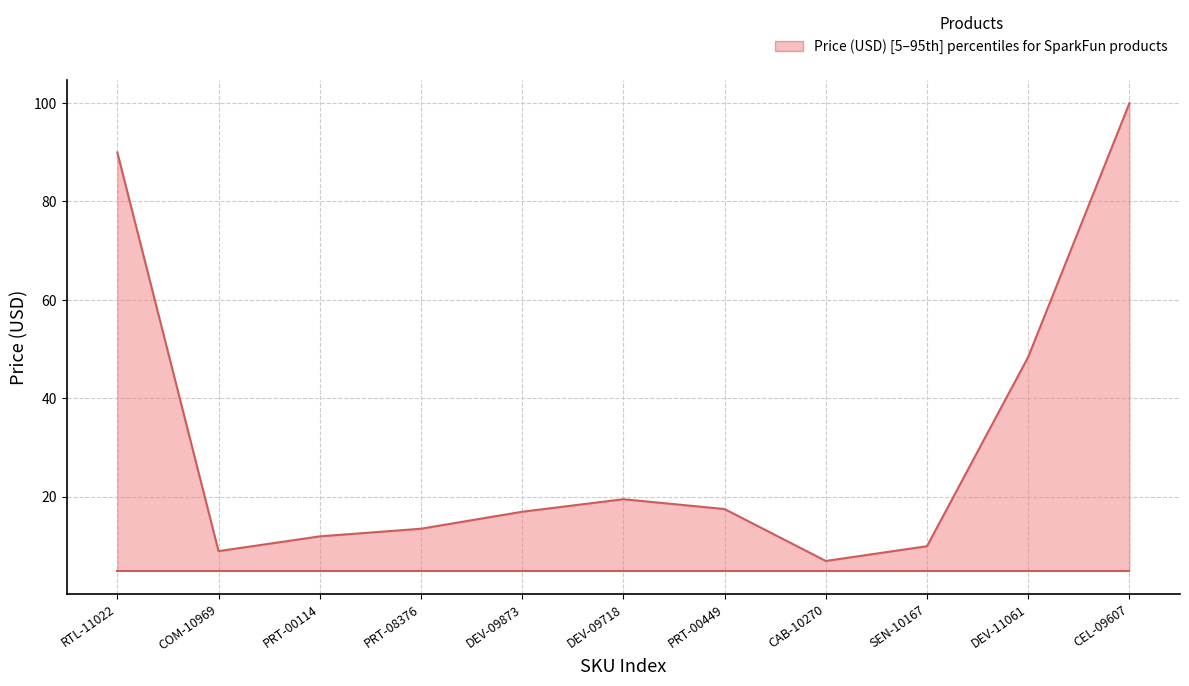

How many categories are shown in the chart?

11